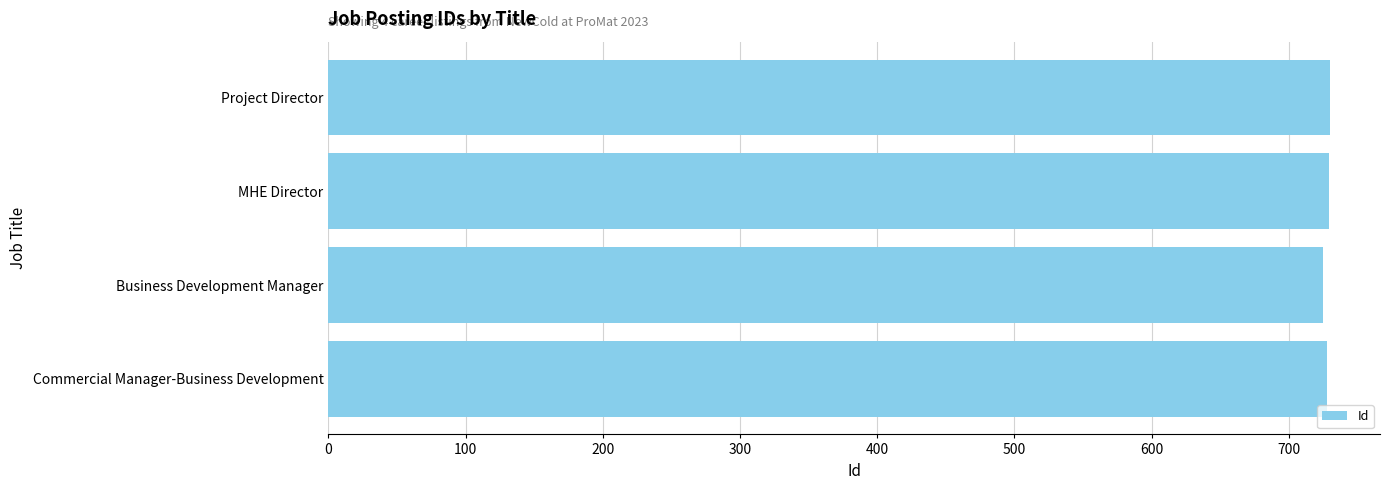

The value at MHE Director is 729. True or false?

True